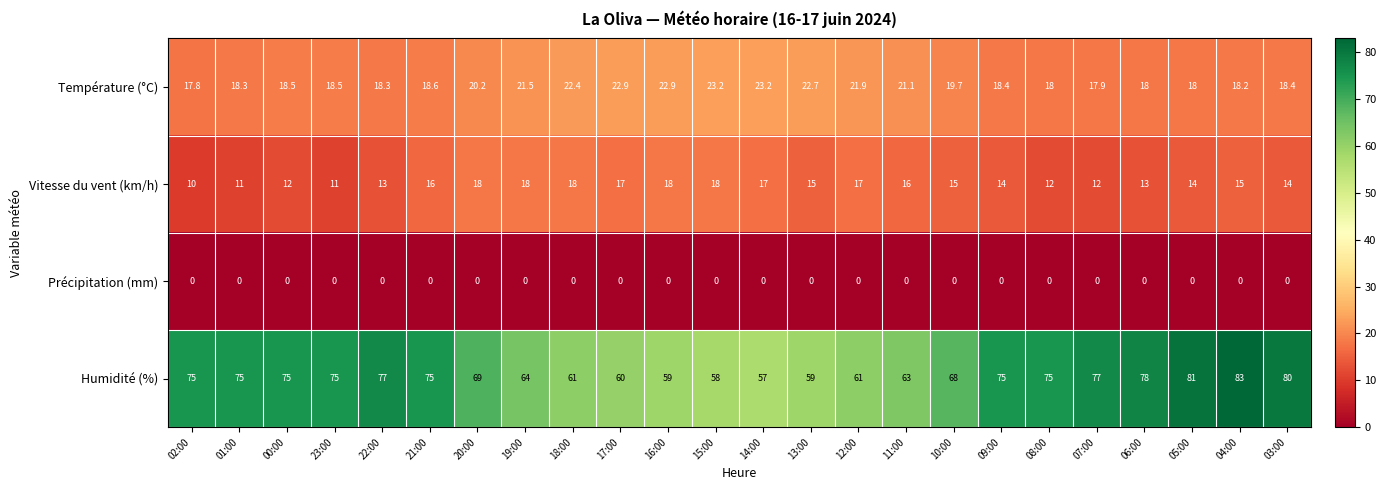

What is the difference between the Vitesse du vent (km/h) values at 11:00 and 12:00?

1.0